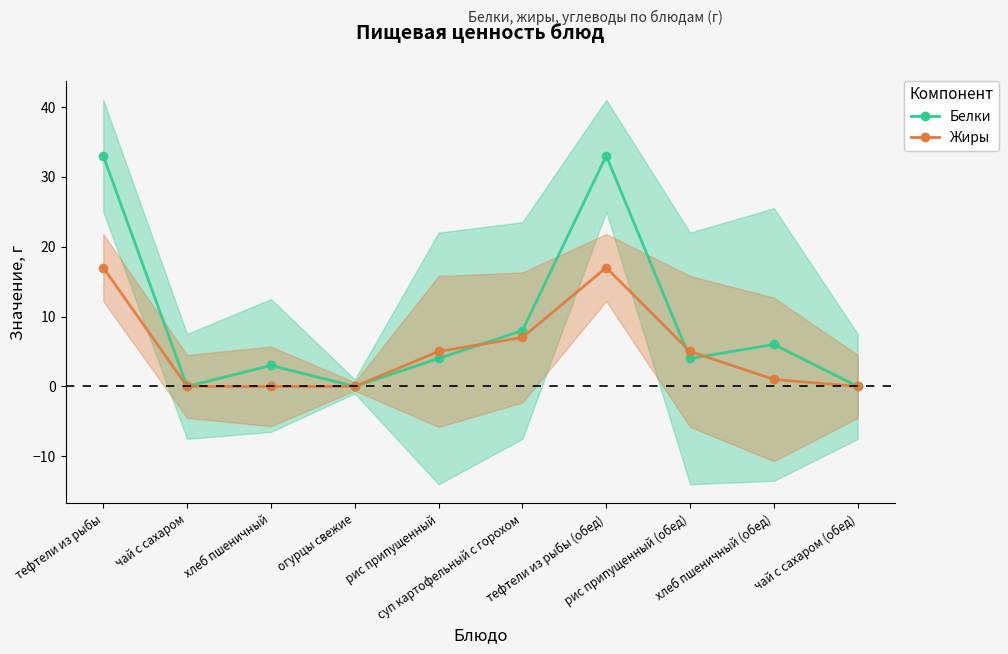

Where do Белки and Жиры first cross each other?

рис припущенный and суп картофельный с горохом